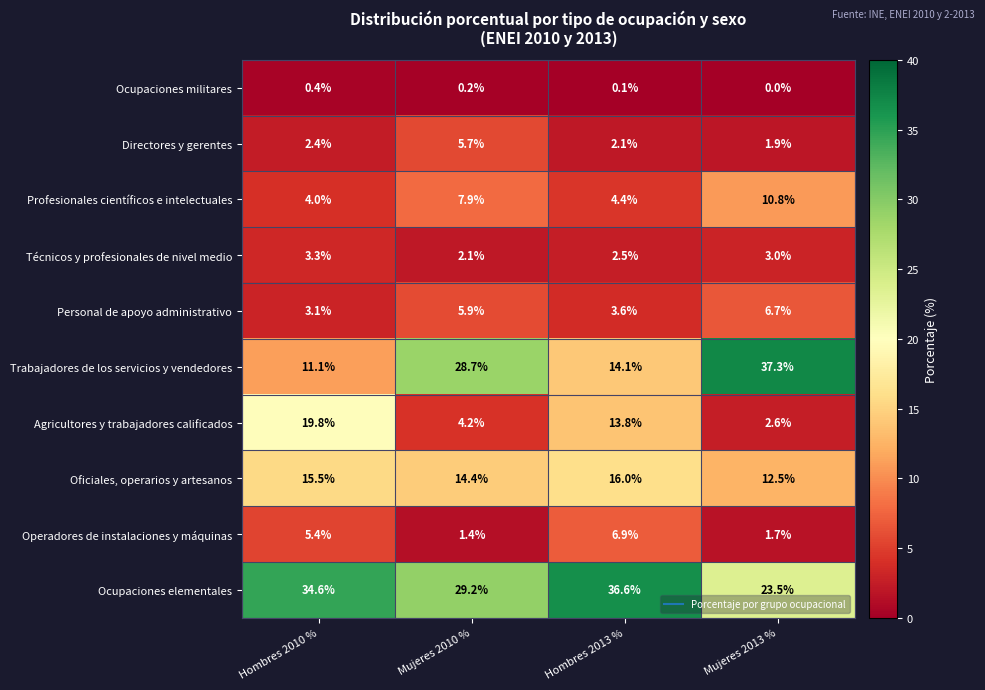

Which series has the largest total across all categories?

Ocupaciones elementales